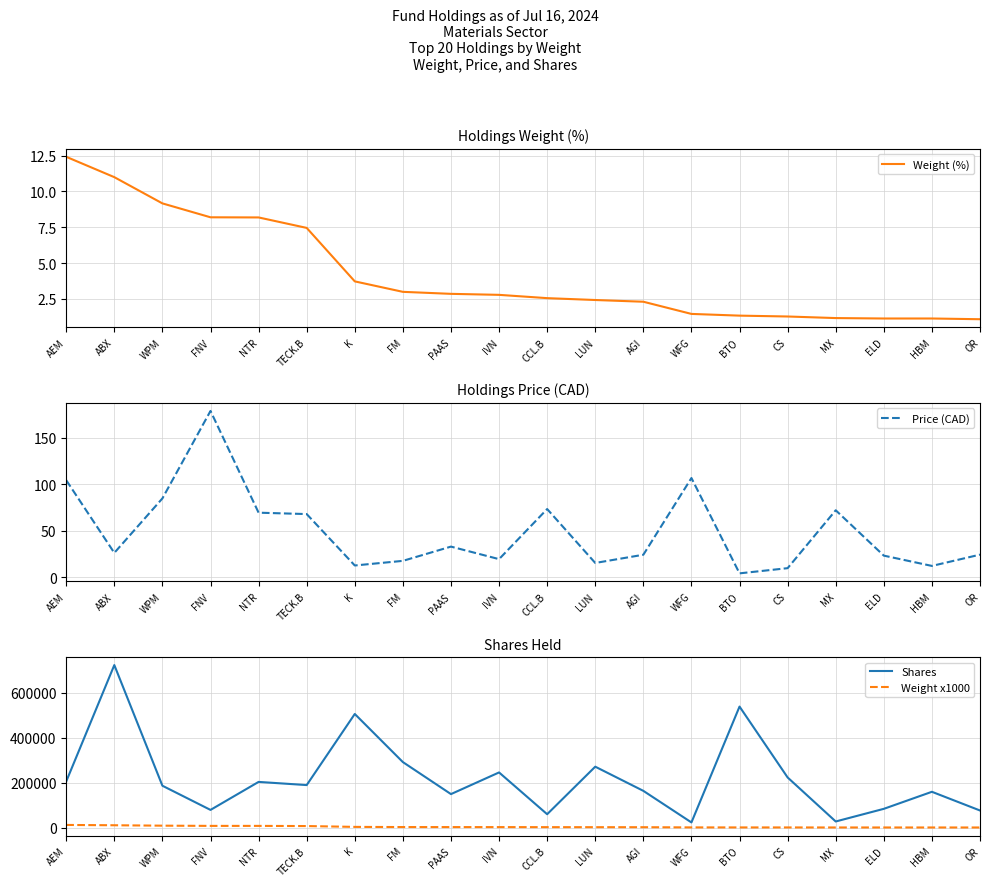

What is the difference between the highest and lowest values at TECK.B?

189706.5